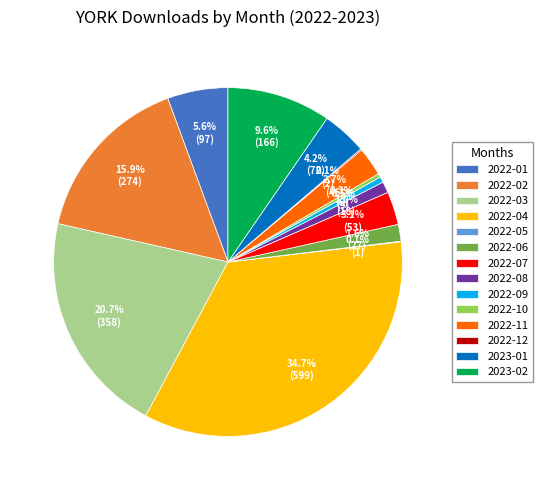

True or false: 2022-03 accounts for 6% of the total.

False